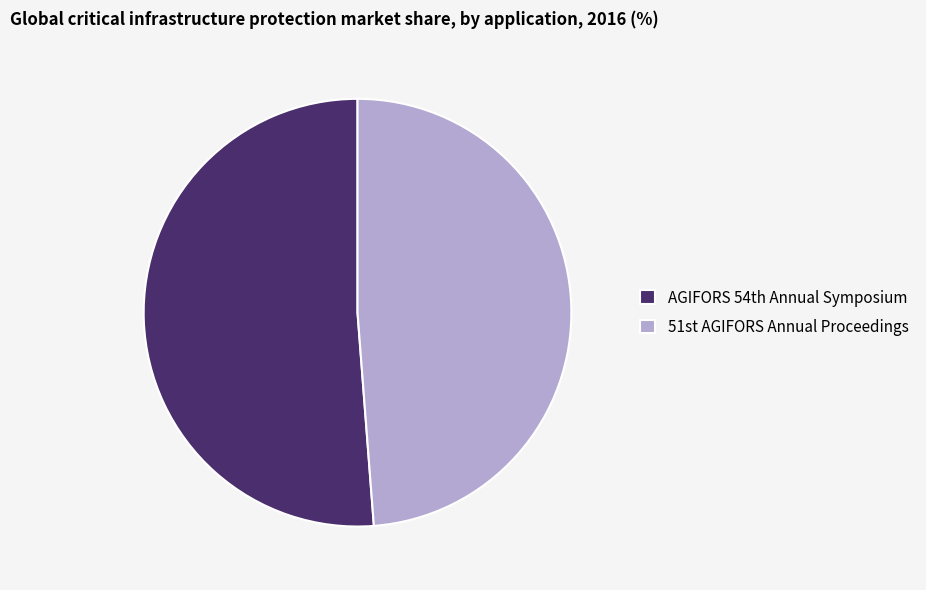

Which slice is the largest?

AGIFORS 54th Annual Symposium